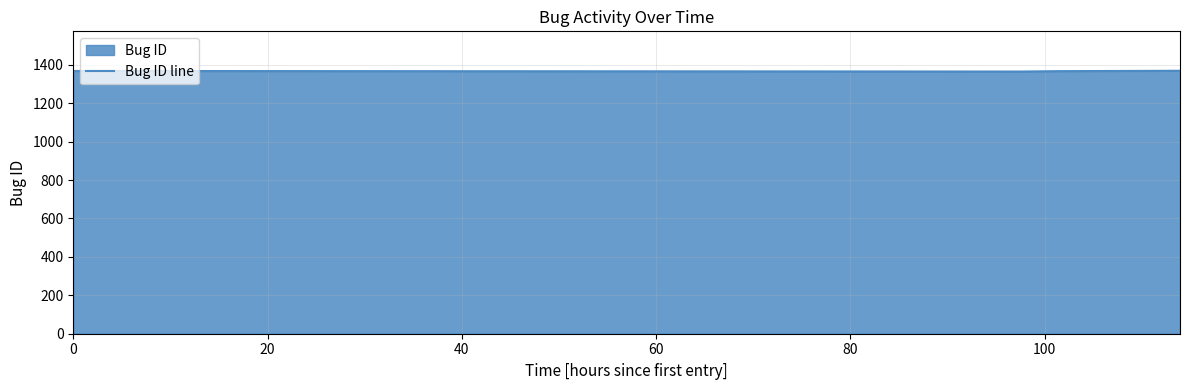

True or false: there are more than 2 points higher than both neighbors.

False